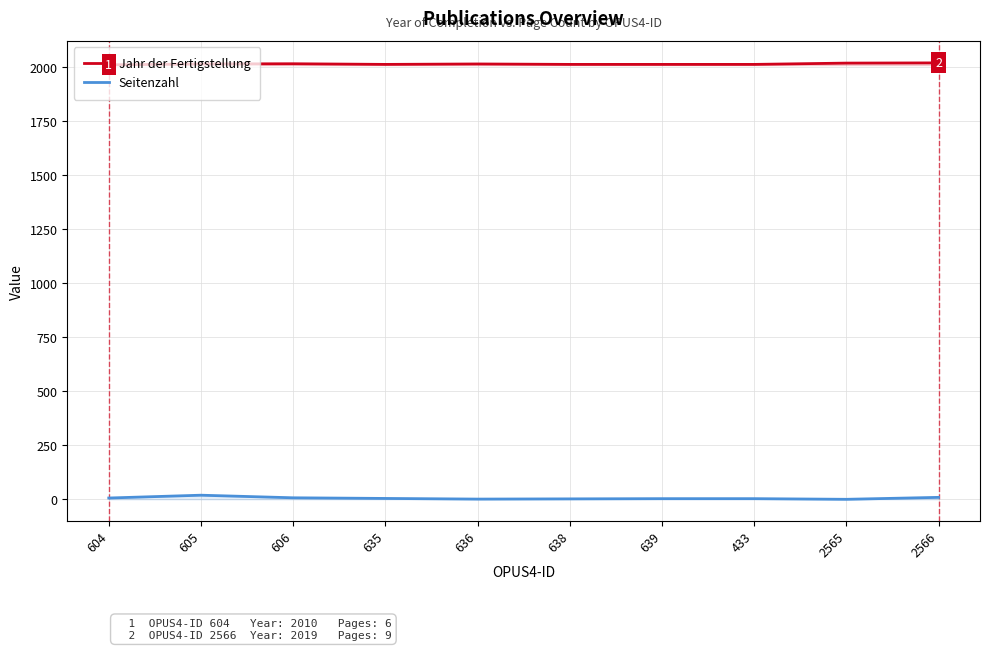

At which category is the sum across all series the highest?

605